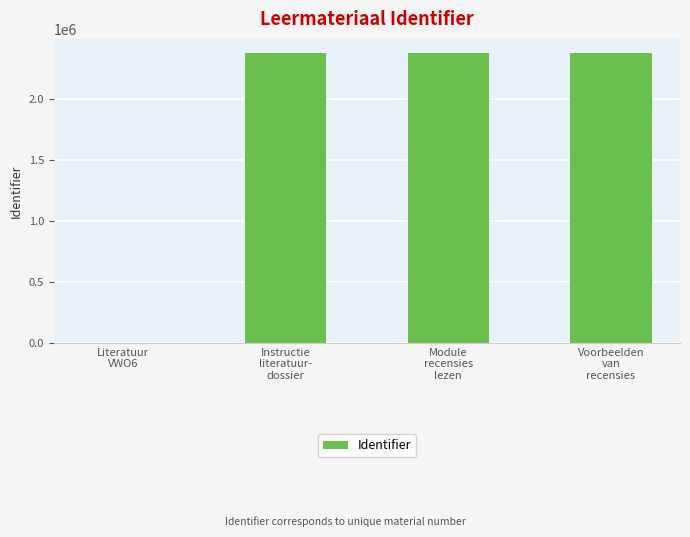

Count the number of categories in the chart.

4